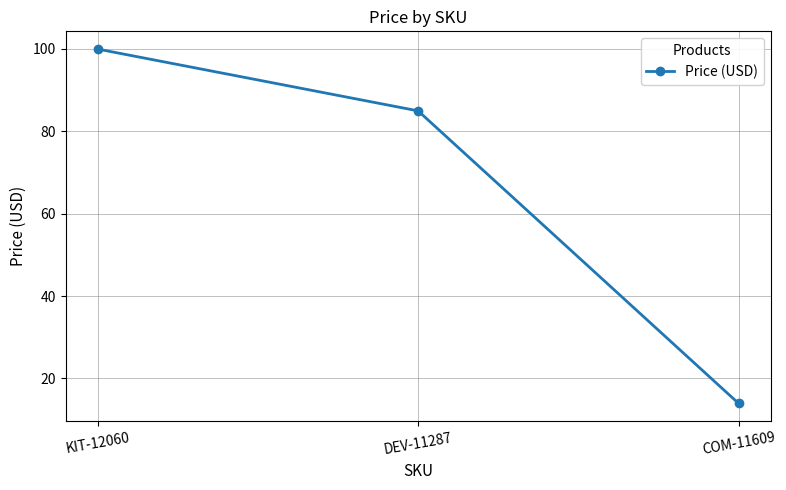

What is the difference between the values at COM-11609 and KIT-12060?

86.0